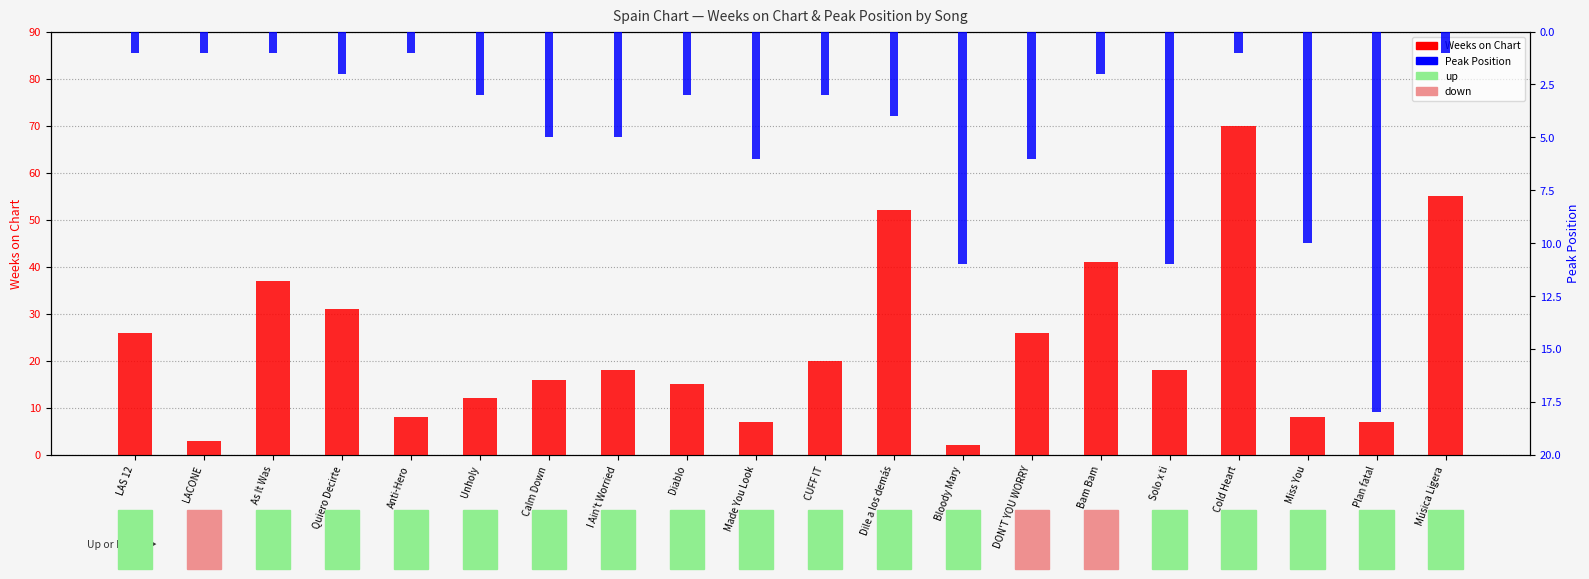

Is it true that Peak Position equals 5 at Calm Down?

True